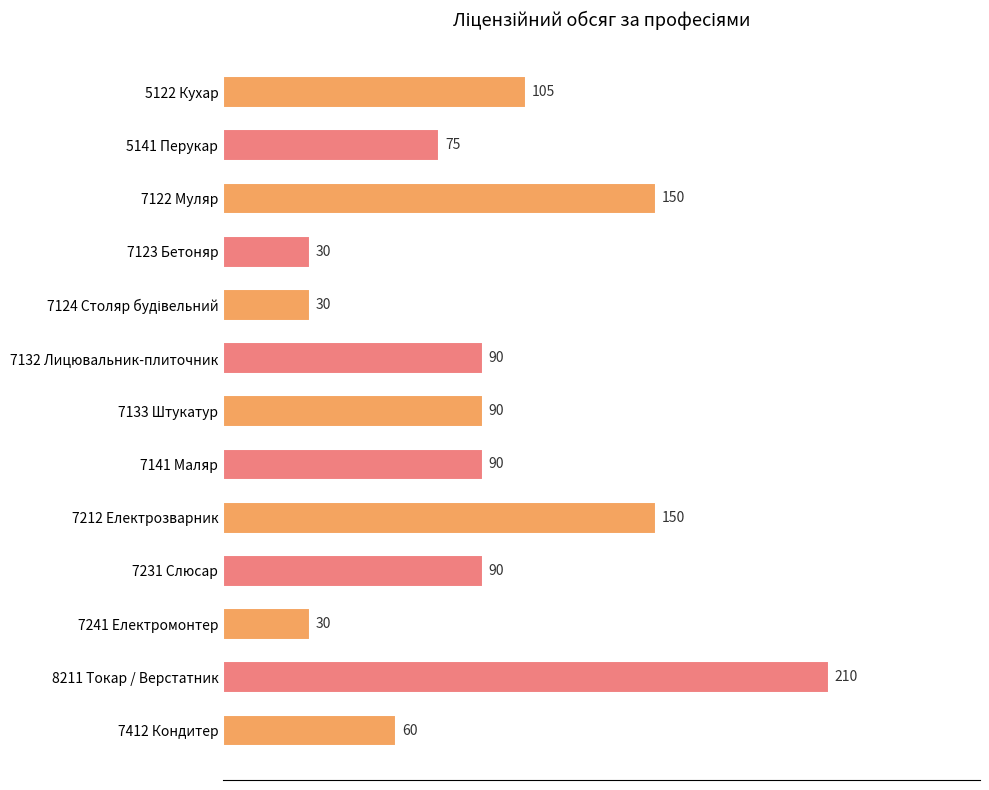

What is the sum of all values?

1200